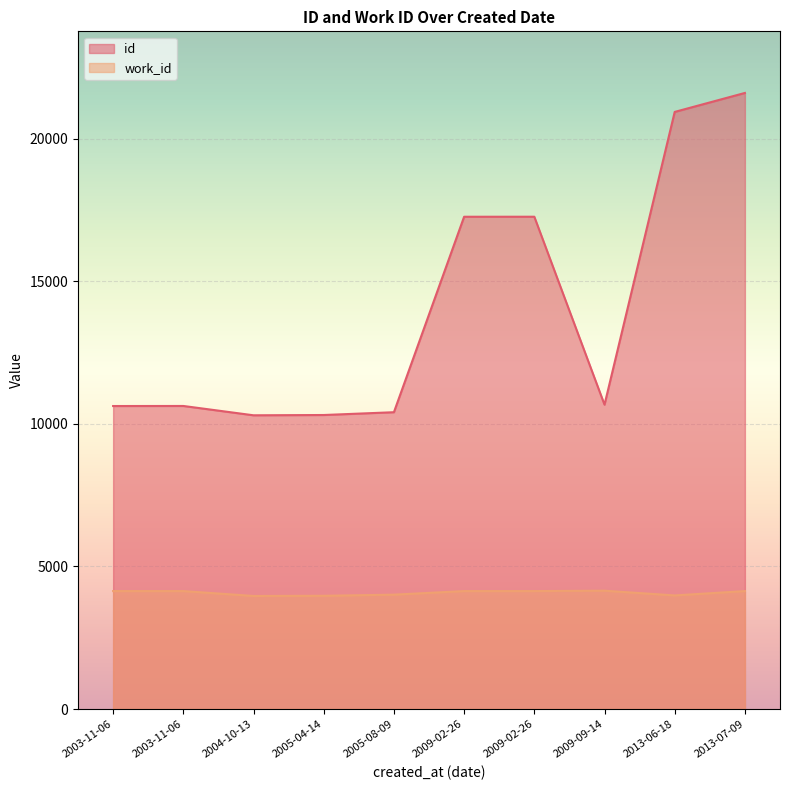

How many lines are shown in the chart?

2